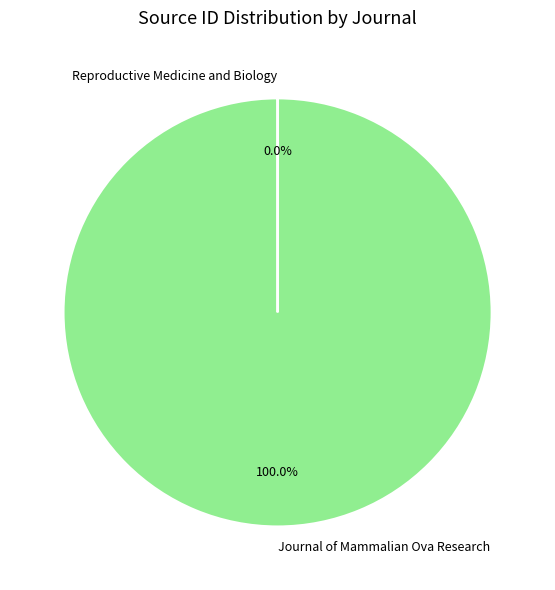

What is the largest slice in the pie chart?

Journal of Mammalian Ova Research